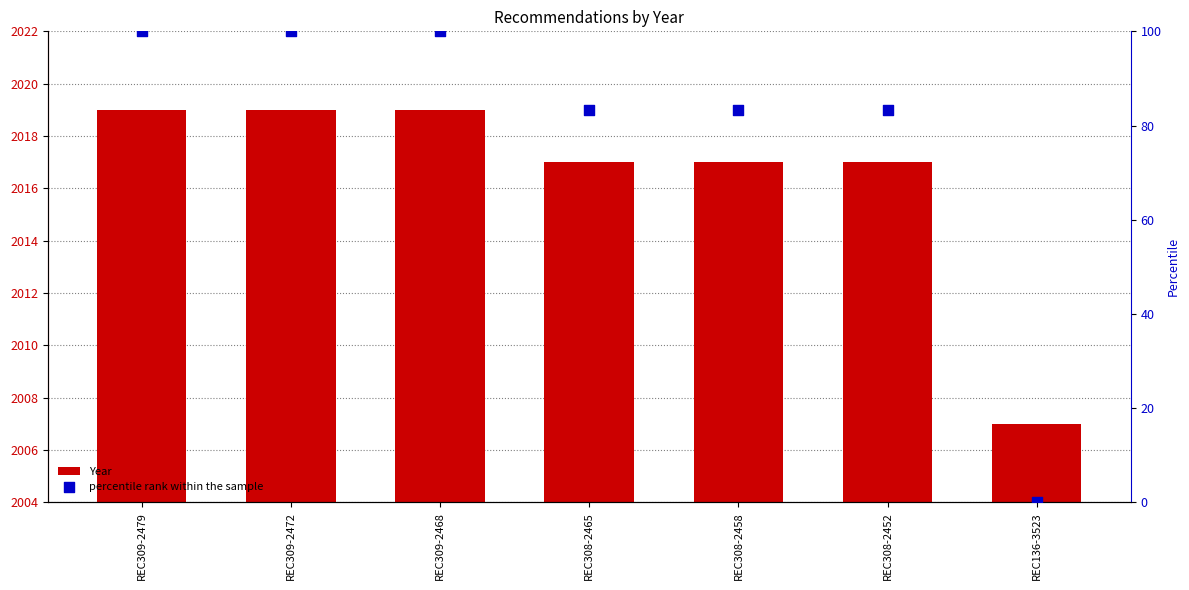

Which series has the widest spread of Y values?

percentile rank within the sample